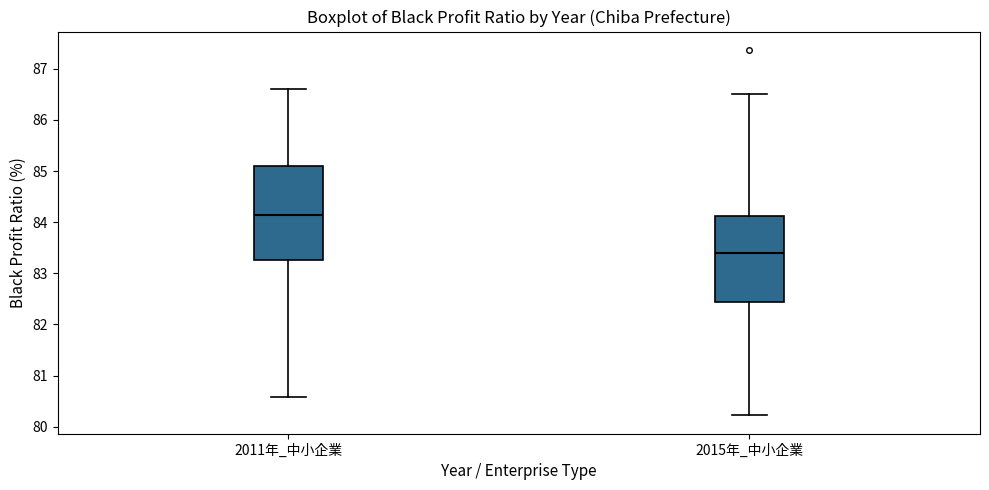

Which box is the tallest, from its lower edge to its upper edge?

2011年_中小企業